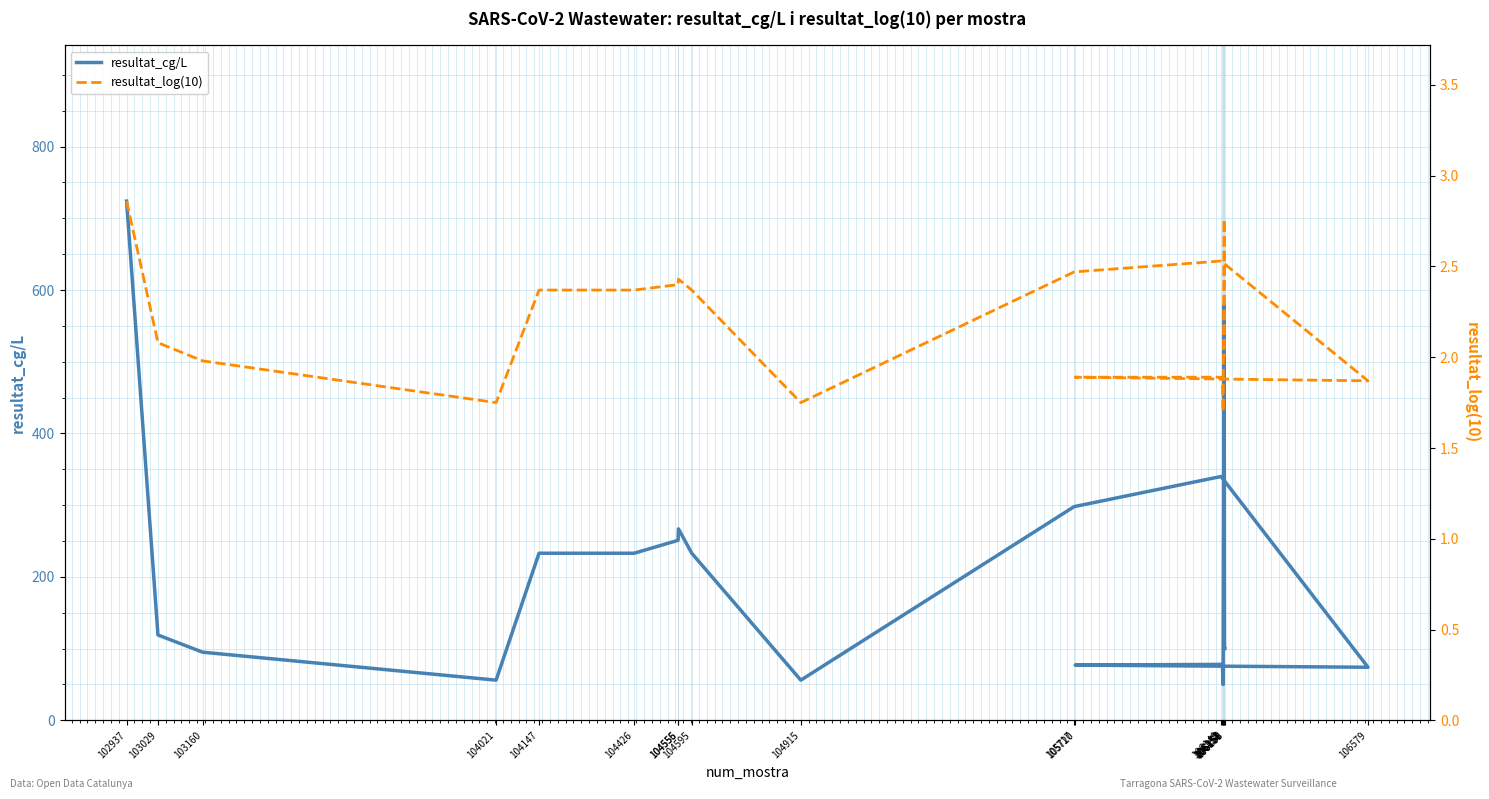

Which series has the largest range (max minus min)?

resultat_cg/L